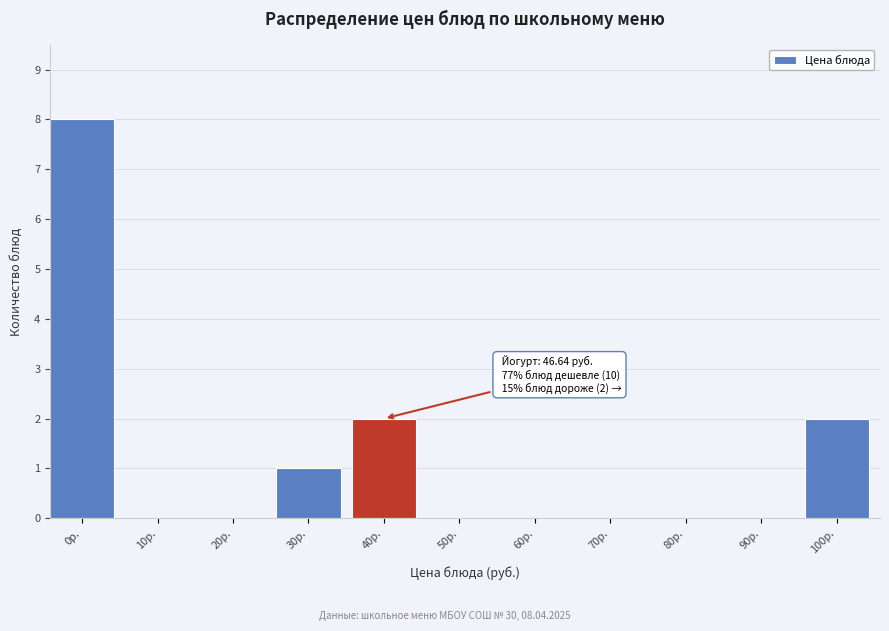

Reading left to right, extract all data points from this chart.

0р.=8	10р.=0	20р.=0	30р.=1	40р.=2	50р.=0	60р.=0	70р.=0	80р.=0	90р.=0	100р.=2